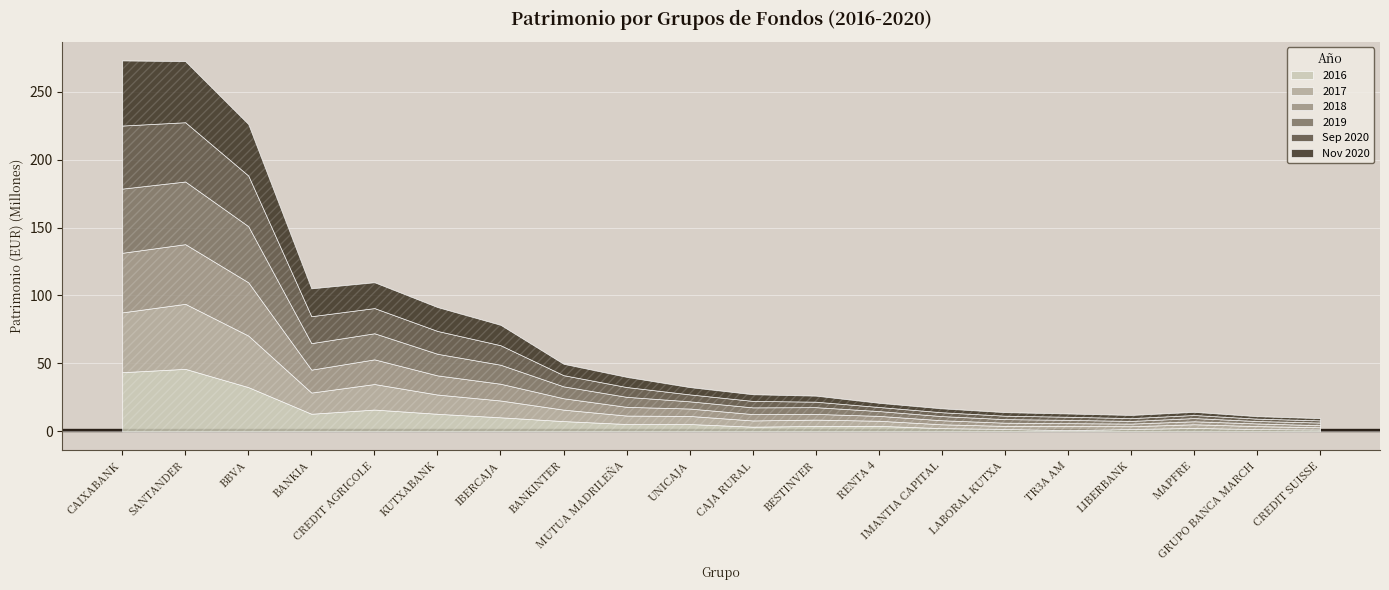

True or false: 2019 has more than 0 points higher than both neighbors.

True